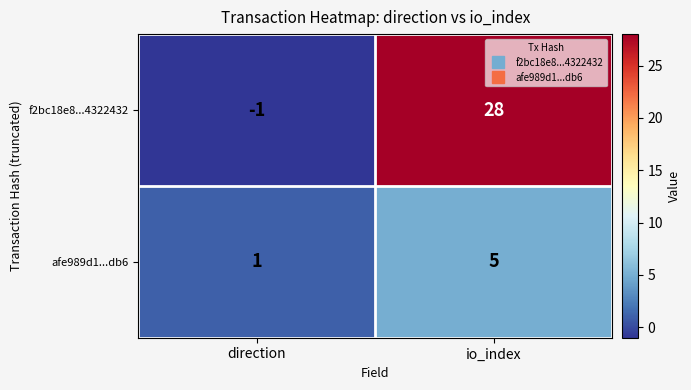

At which label does afe989d1...db6 reach its minimum?

direction